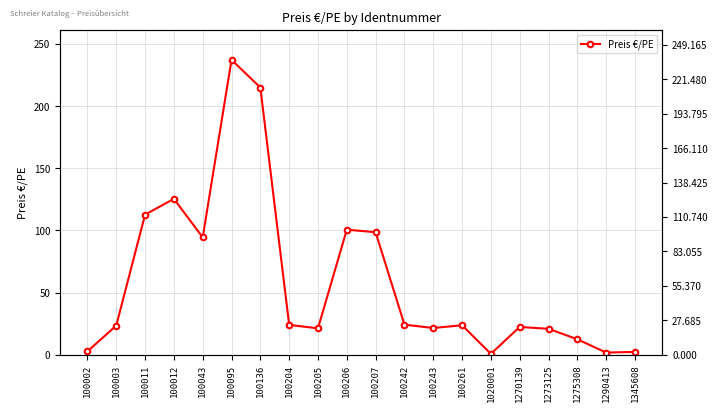

What is the value of the 10th point from the left?

100.6